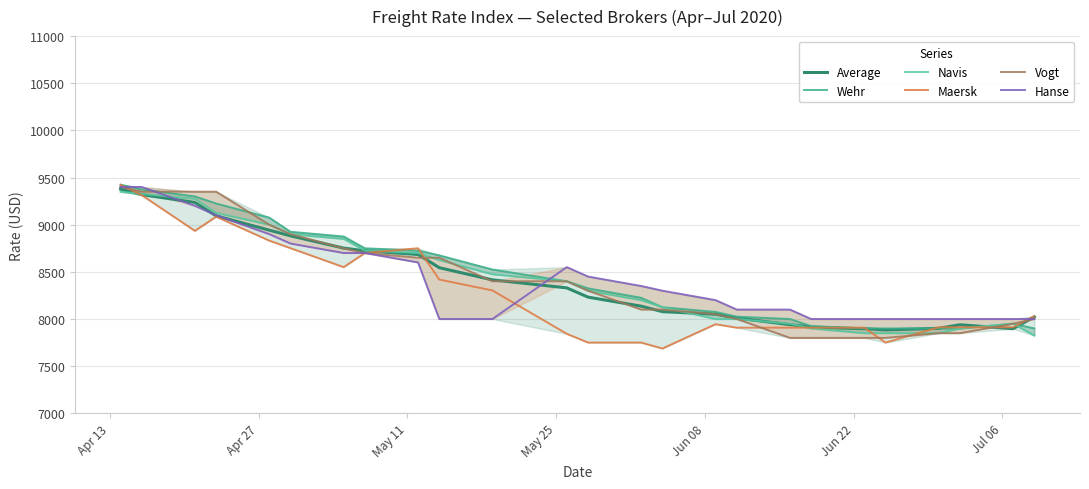

What is the value of the Average point at the 3rd from the left?

9236